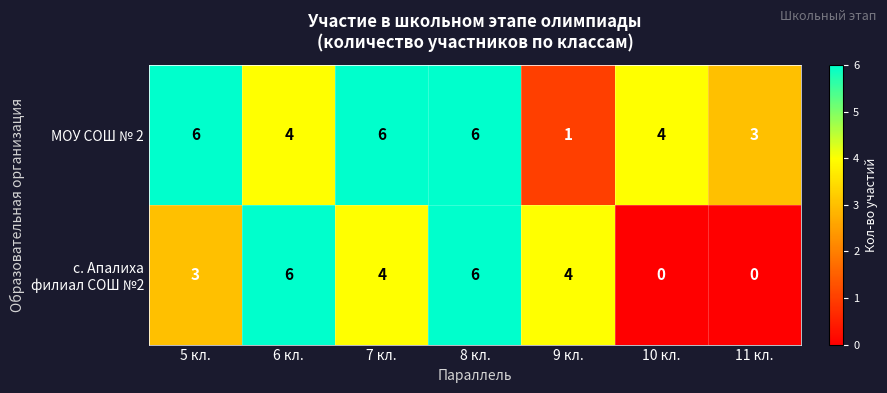

Count the МОУ СОШ № 2 values in the range 3 to 6.

6